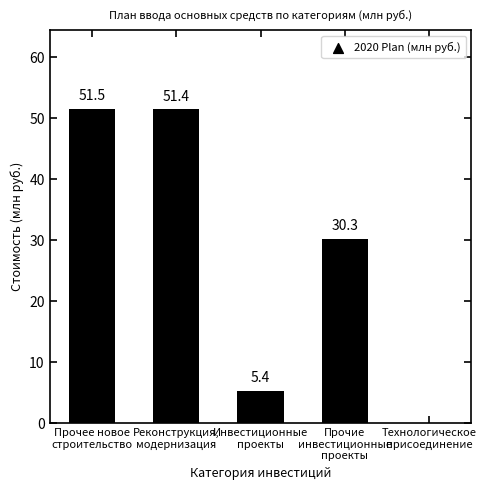

Which has a higher value, Технологическое
присоединение or Инвестиционные
проекты?

Инвестиционные
проекты